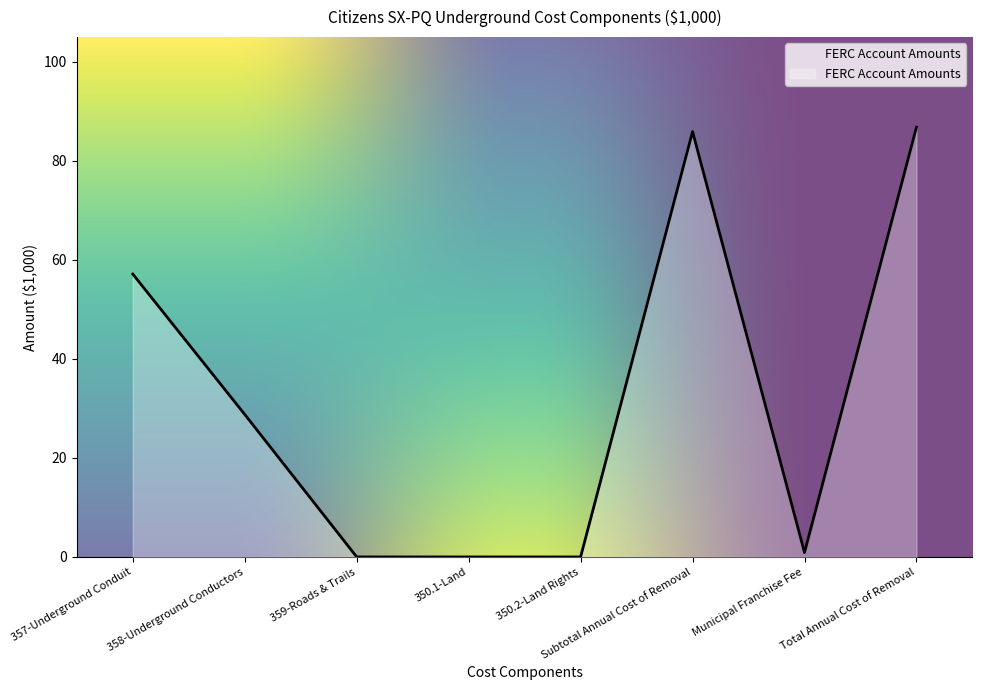

The value at 358-Underground Conductors is 38.1. True or false?

False